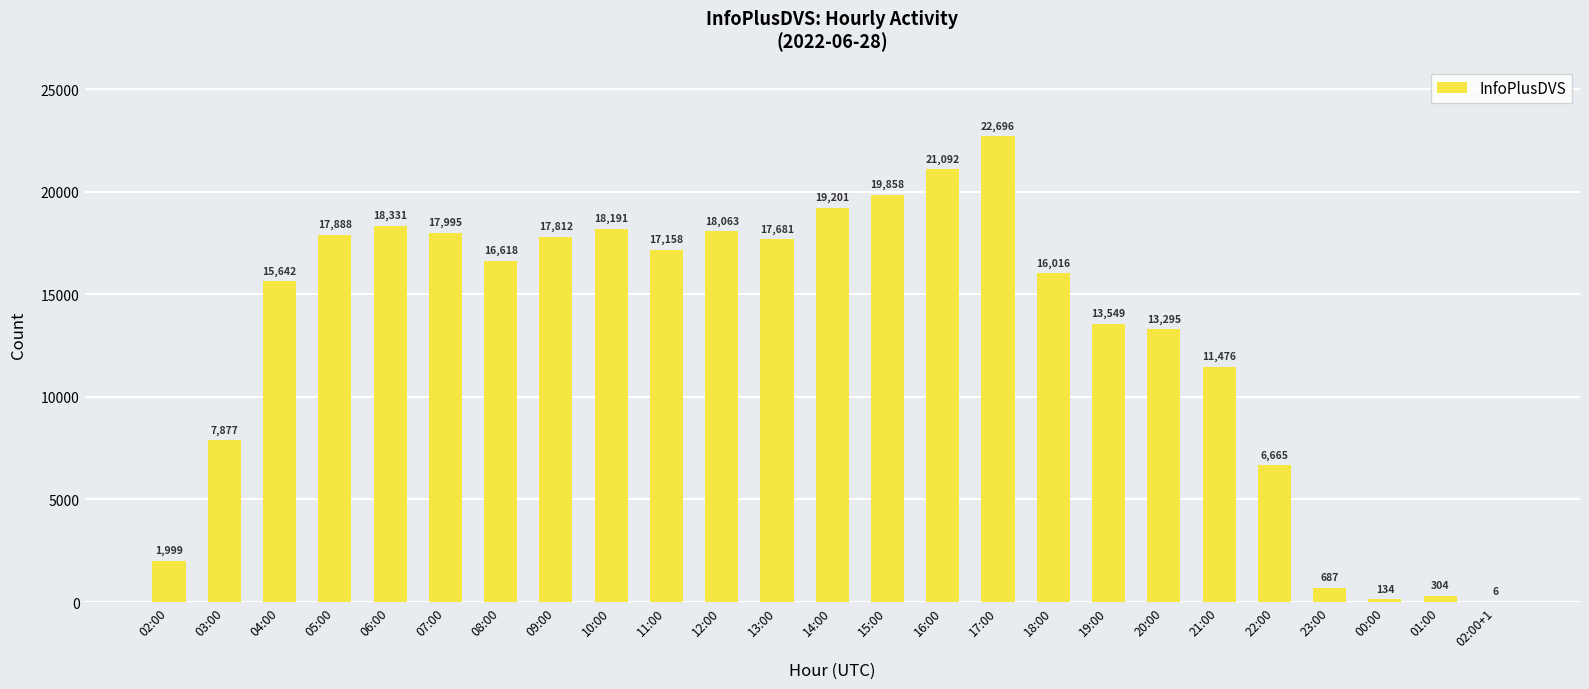

The chart shows a value of 28524 at 12:00. True or false?

False